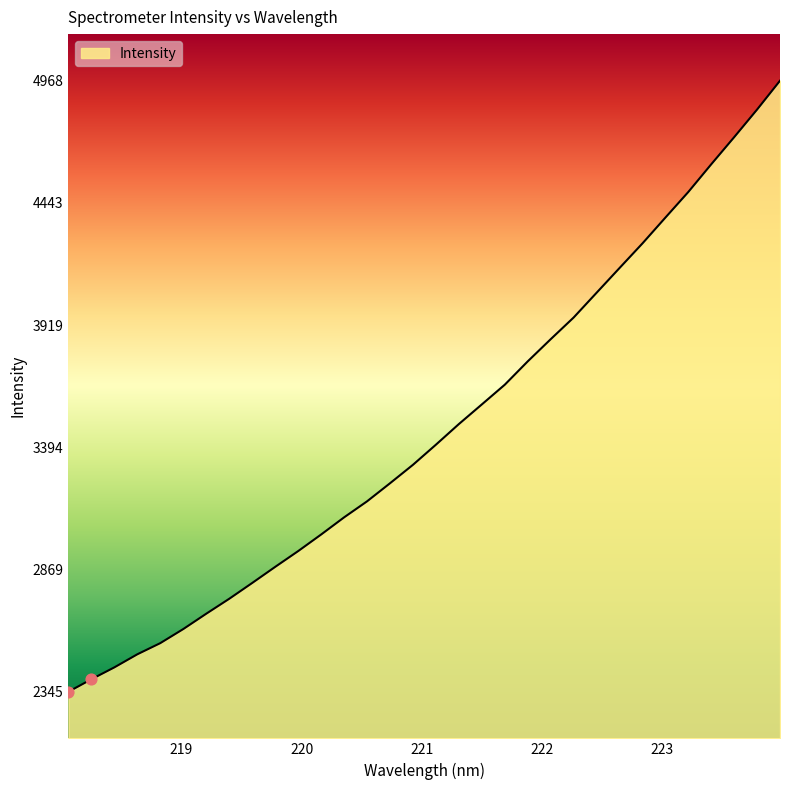

What is the smallest value displayed?

2345.3